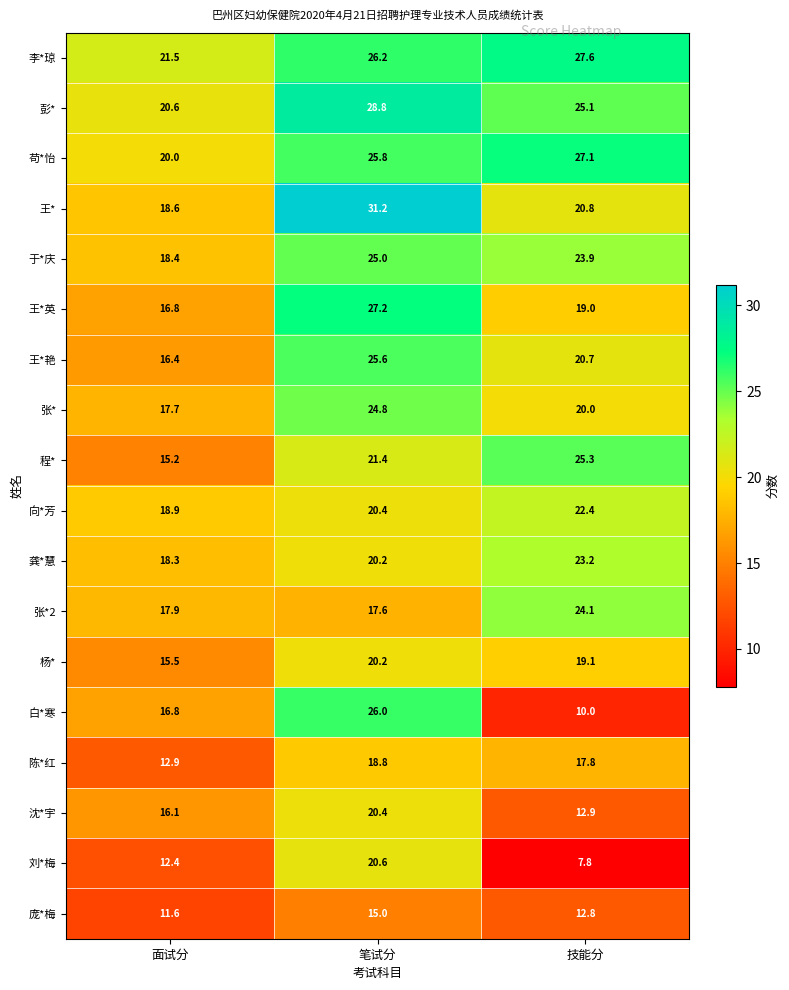

Which series has the largest total across all categories?

李*琼